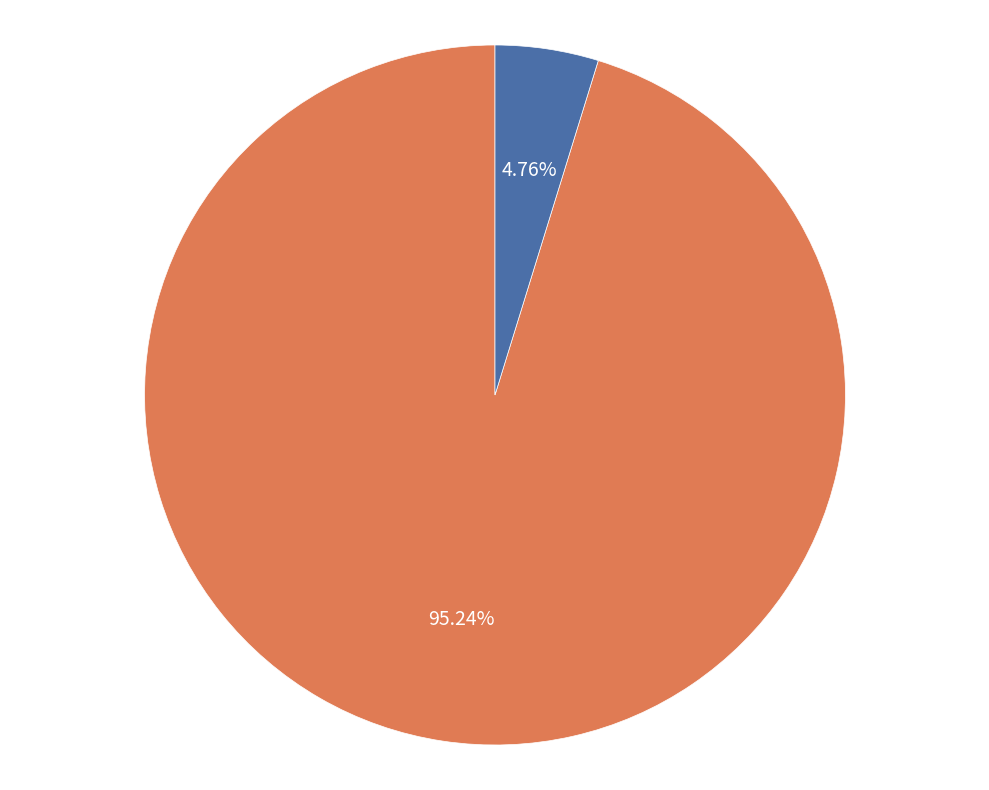

What percentage is the Principle Amount (P) slice, to the nearest percent?

95%